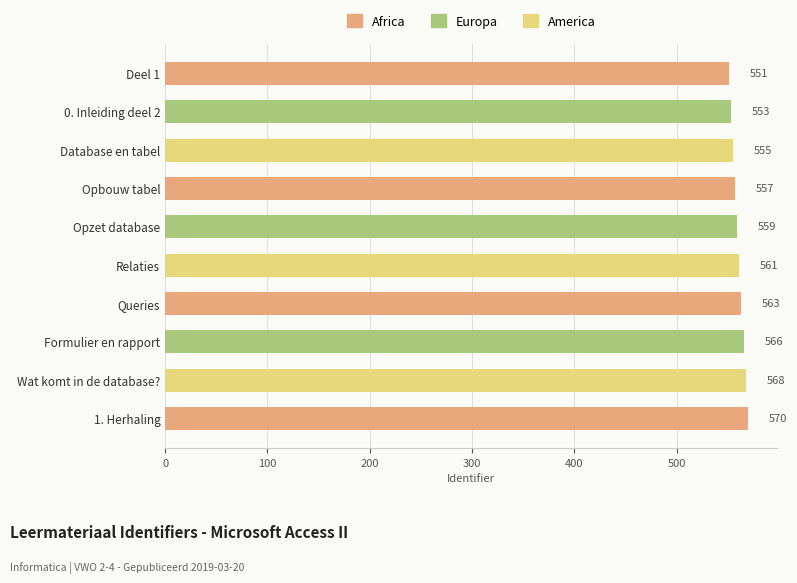

Is it true that the value at Wat komt in de database? is 768?

False